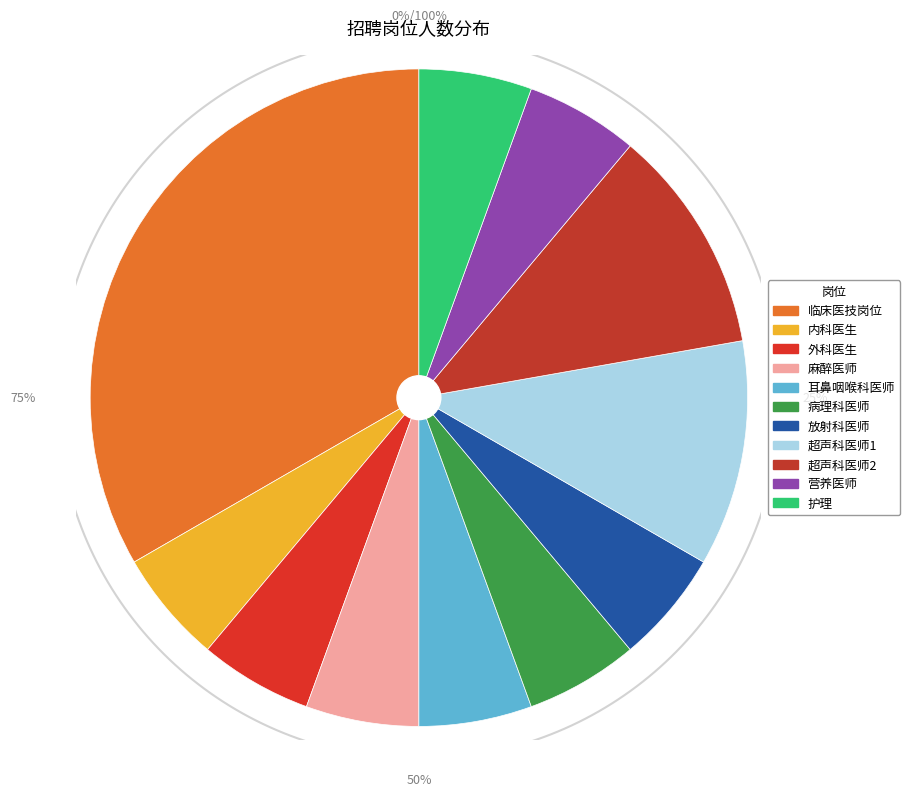

How many slices are in this pie chart?

11